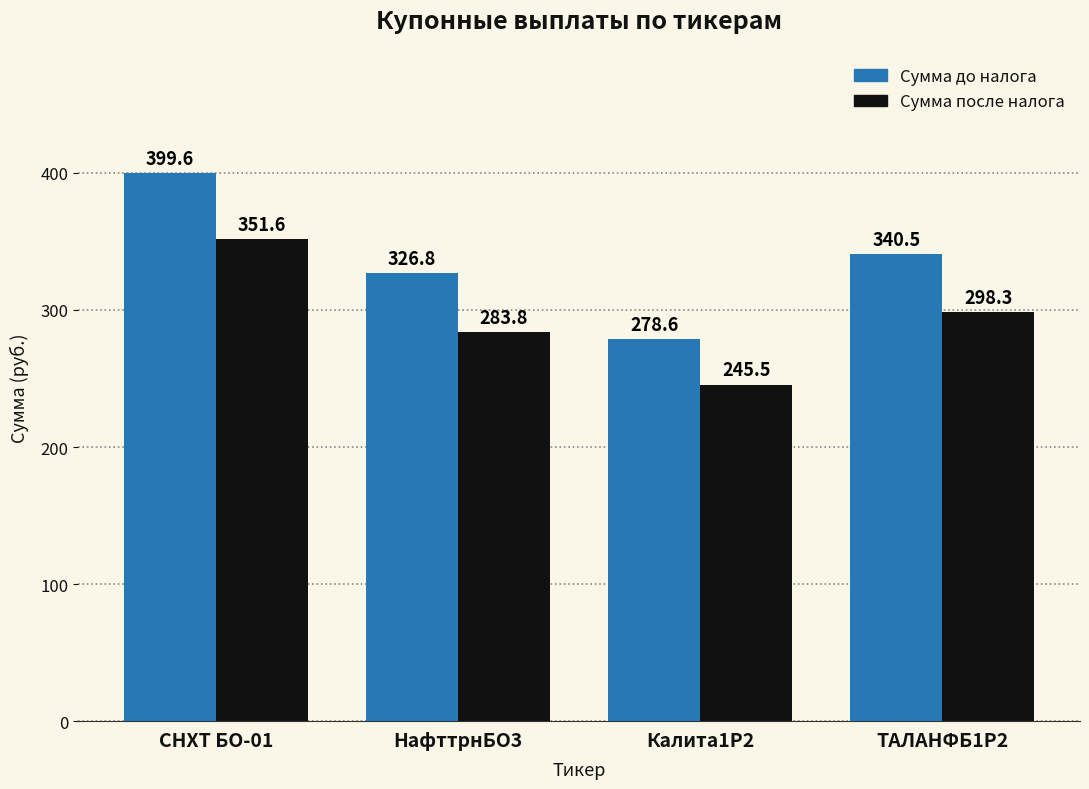

Reading right to left, list all the values displayed in this chart.

Сумма до налога: 340.5	278.6	326.8	399.6
Сумма после налога: 298.3	245.5	283.8	351.6